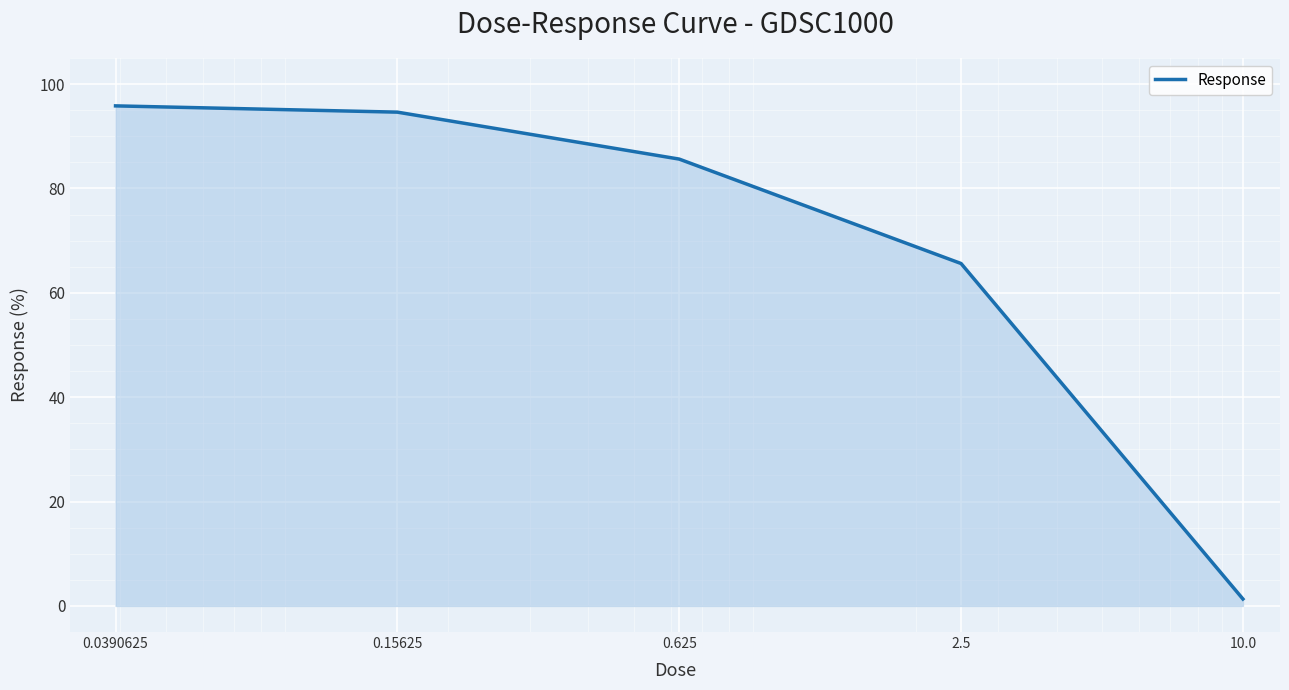

Reading left to right, what are all the values shown in this chart?

95.8	94.6	85.6	65.6	1.3